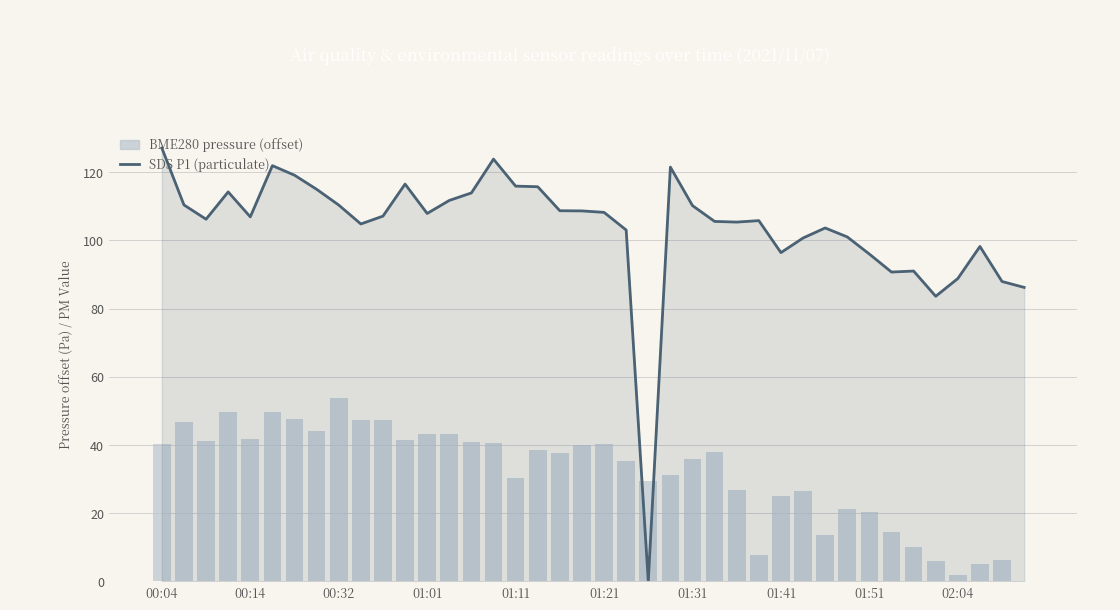

What is the value of the SDS_P1 bar at the 28th from the left?

105.8